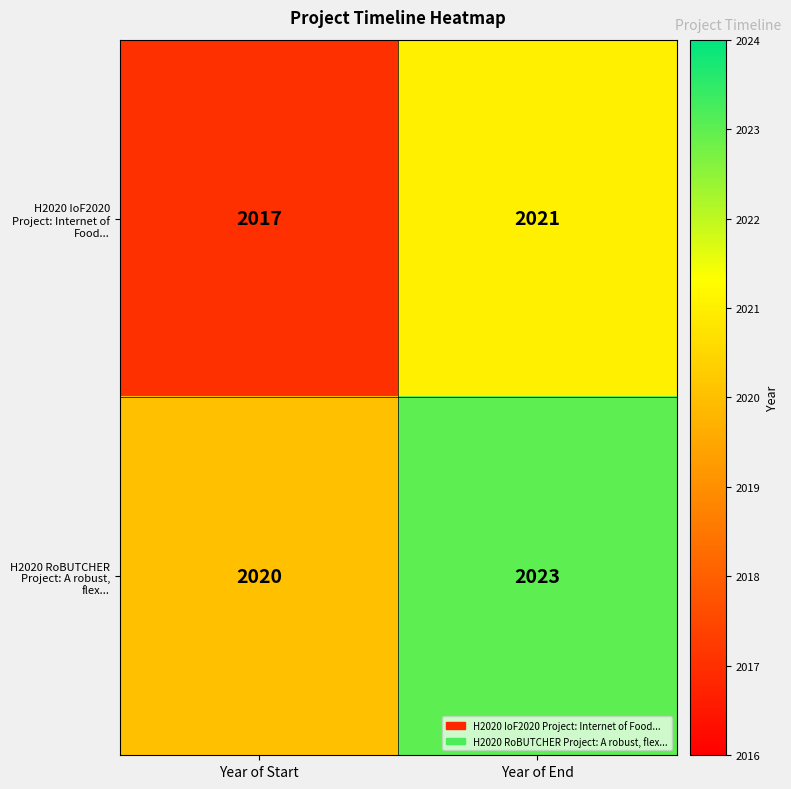

Reading left to right, extract all data points from this chart.

H2020 IoF2020 Project: Internet of Food...: 2017	2021
H2020 RoBUTCHER Project: A robust, flex...: 2020	2023